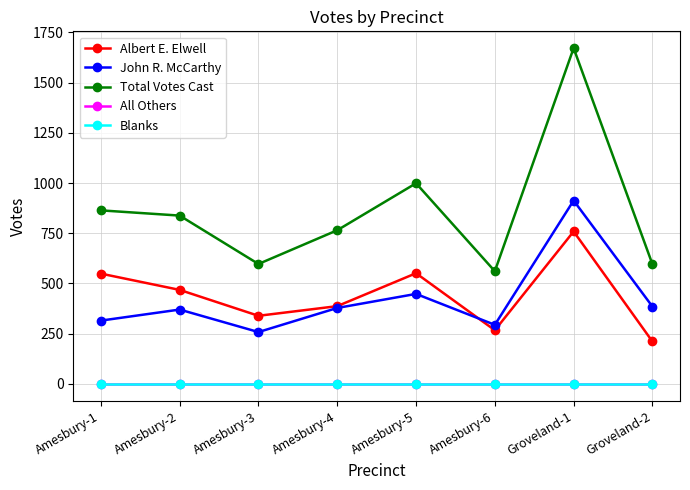

The Total Votes Cast series shows 864 at Amesbury-1. True or false?

True